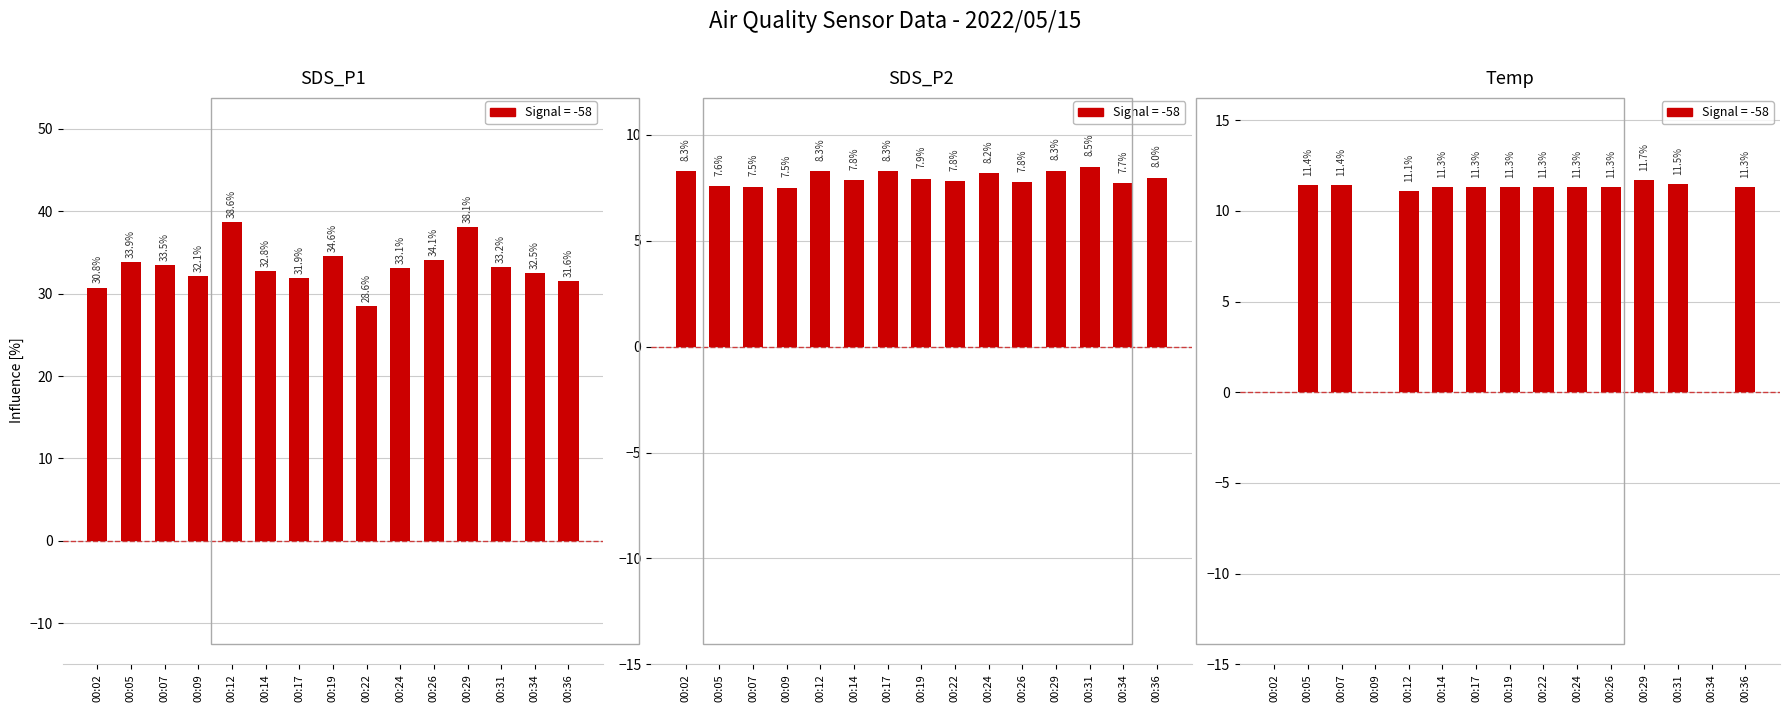

What is the total value across all series at 00:19?

53.8